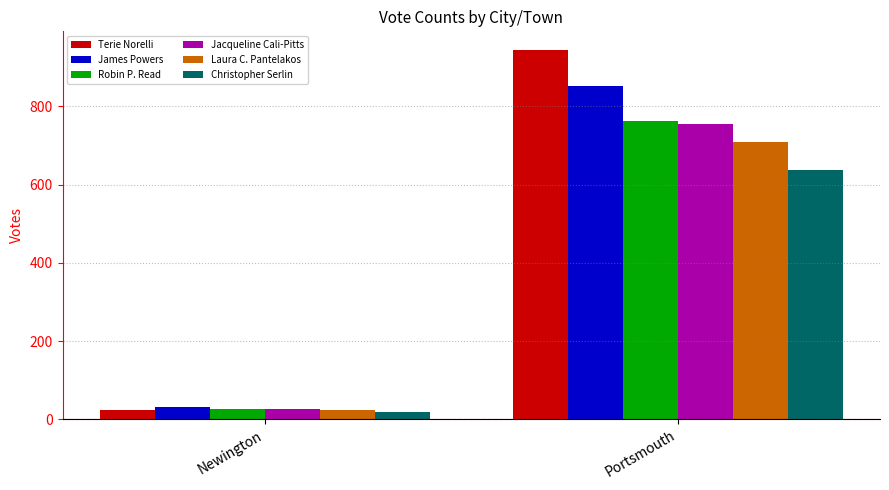

The value of Jacqueline Cali-Pitts at Portsmouth is 755. True or false?

True